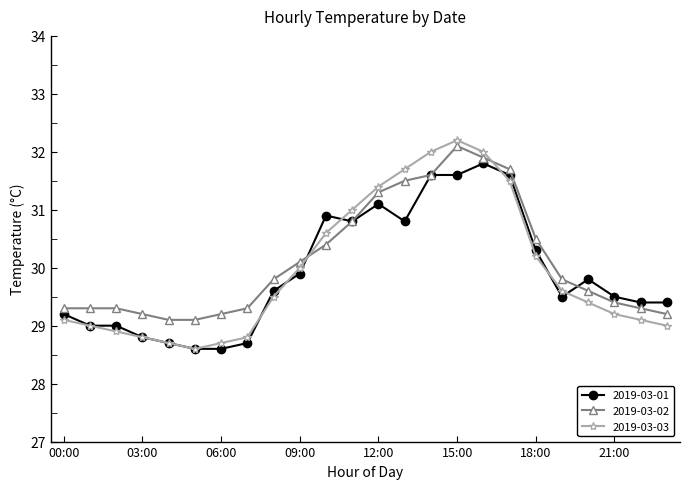

What is the maximum value shown in the chart?

32.2